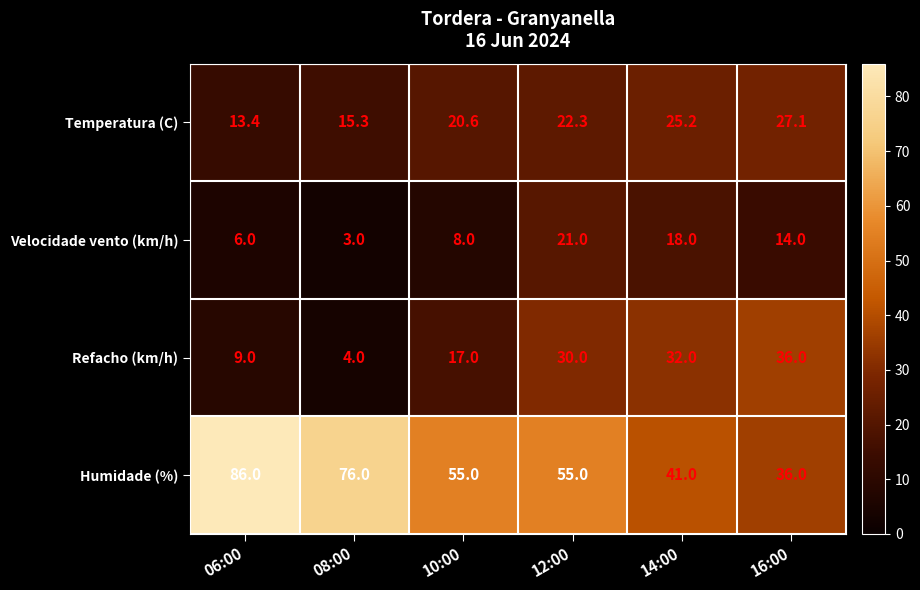

At how many categories does at least one series exceed 44?

4